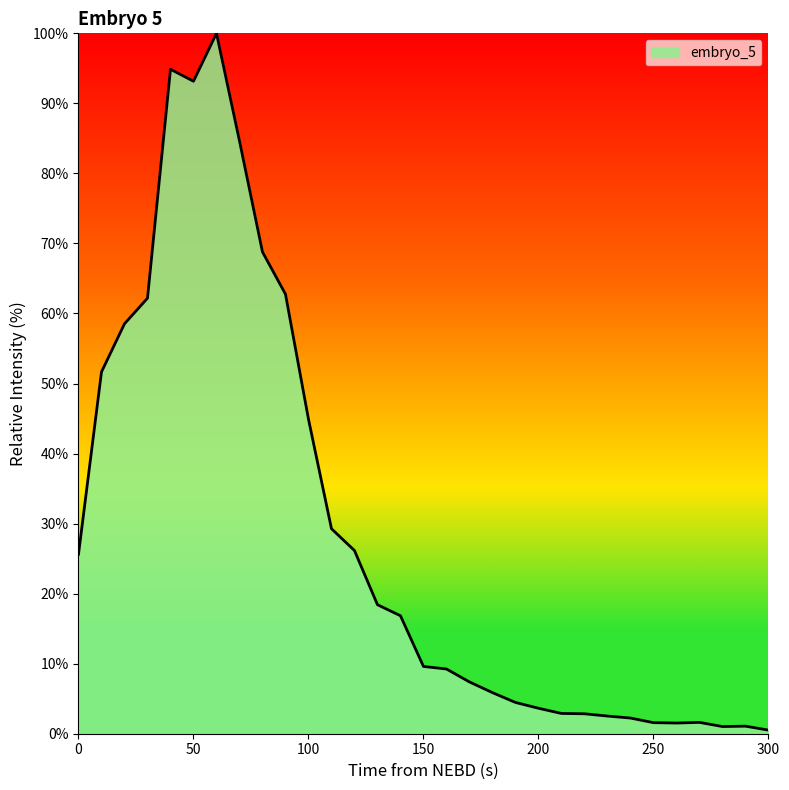

What is the maximum value shown in the chart?

100.0